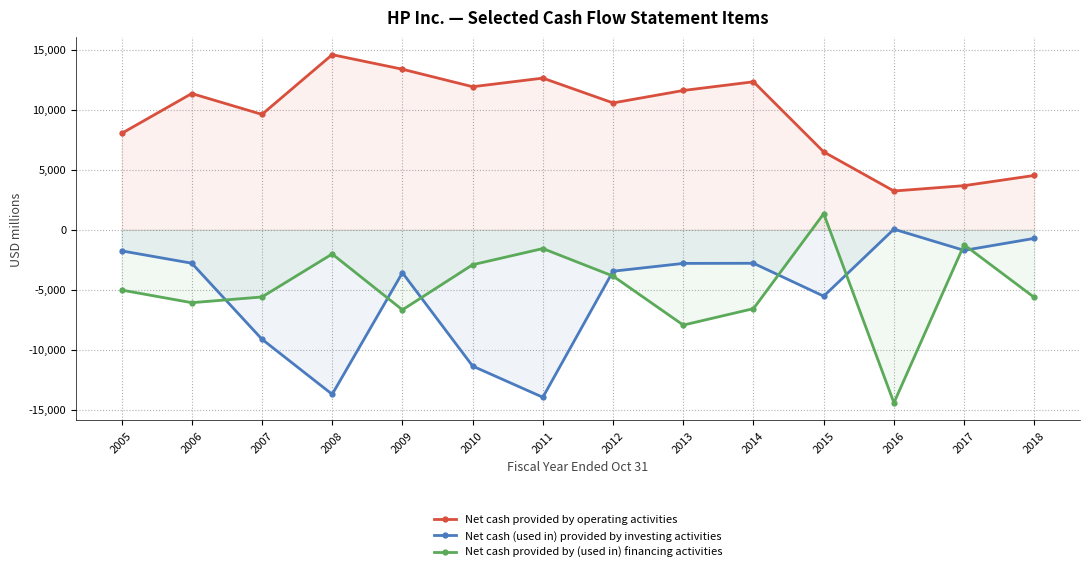

What is the total value across all series at 2007?

-5107